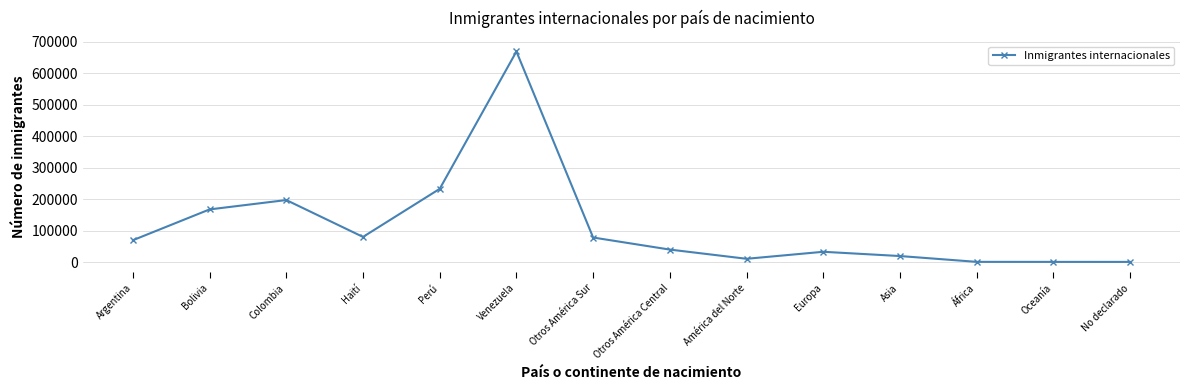

What is the label of the 13th point from the right?

Bolivia